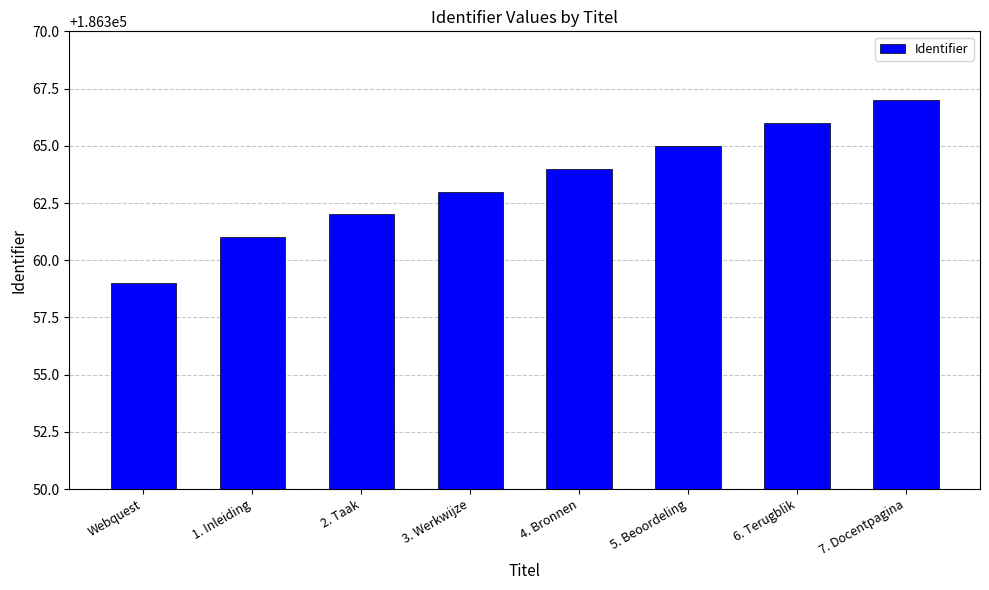

What is the smallest value displayed?

186359